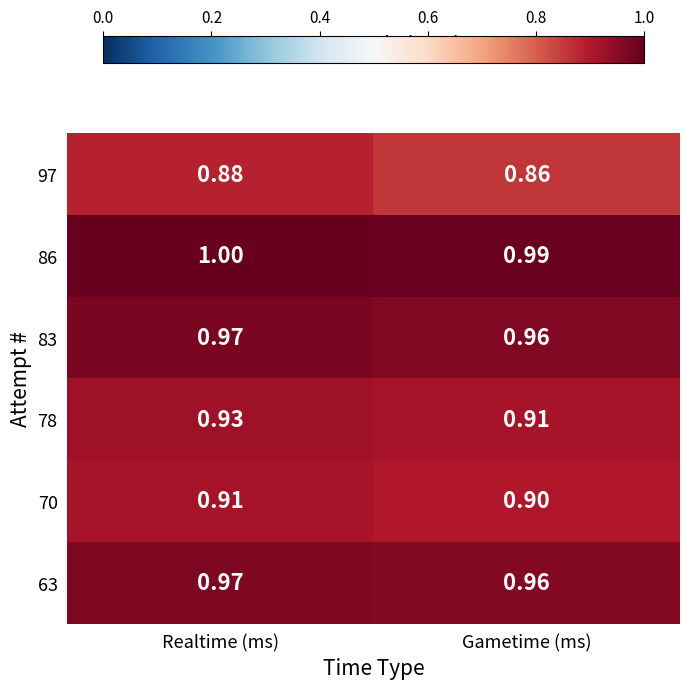

At which label does 63 reach its peak?

Realtime (ms)